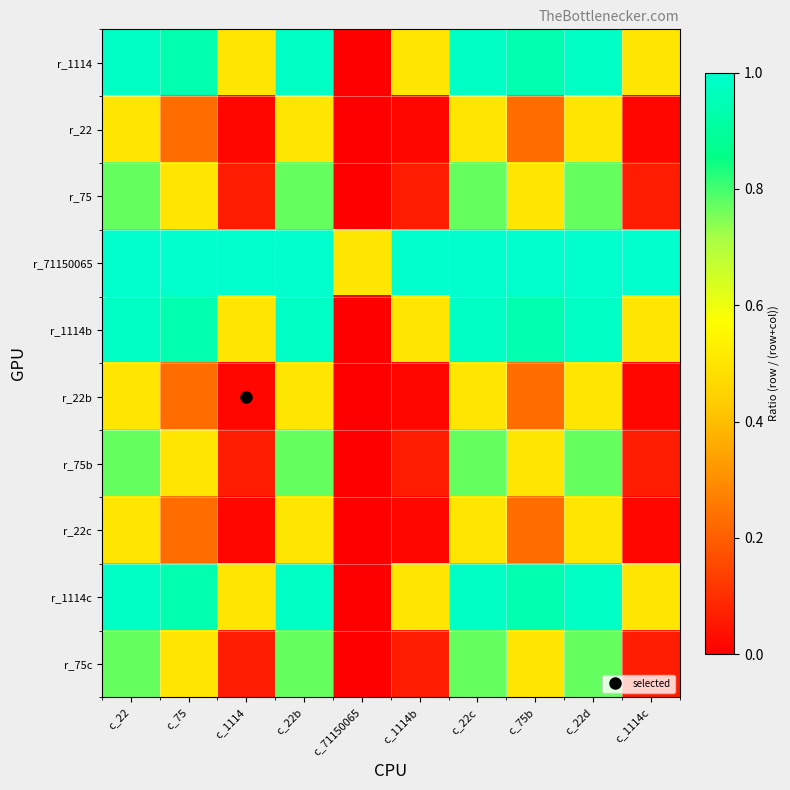

At which category is the sum across all series the highest?

c_22